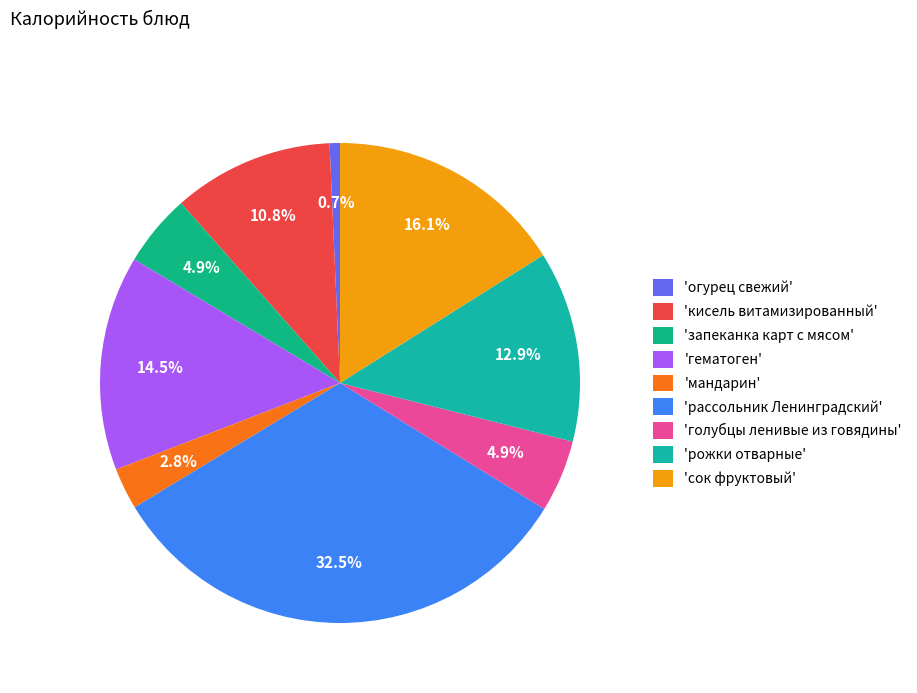

Count the number of slices in the pie.

9